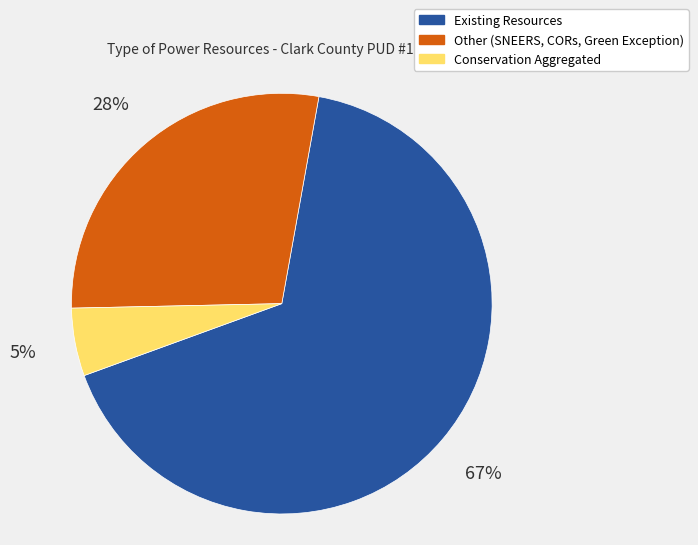

Is there a majority slice in this chart?

Yes